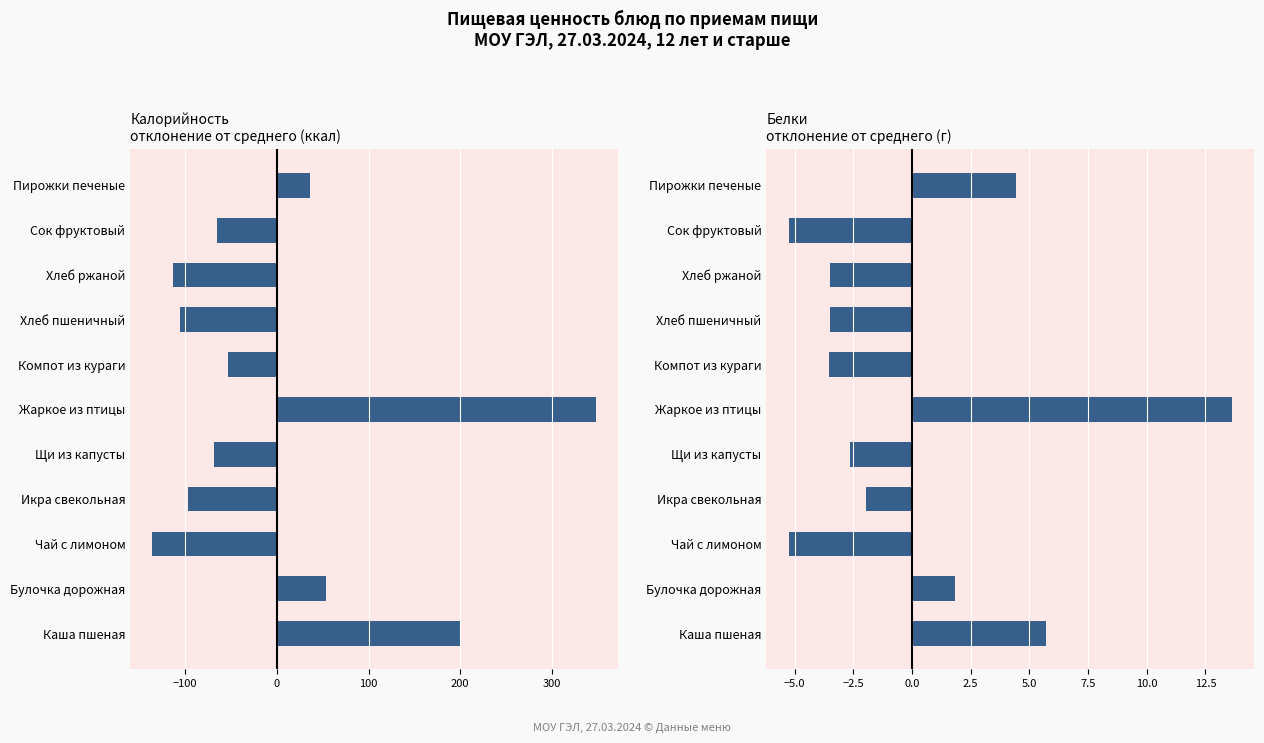

List the series in order of their overall mean, highest first.

Белки, Калорийность